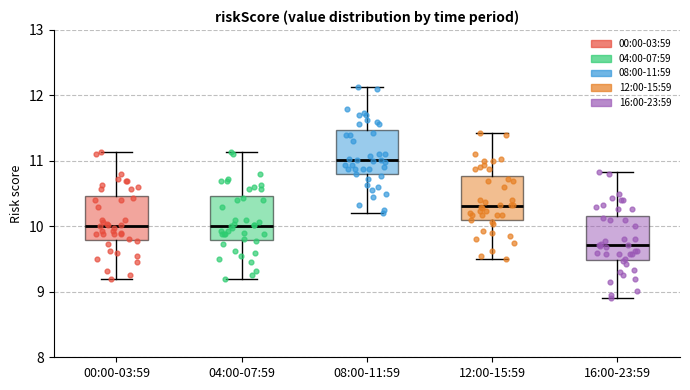

Which box has the highest median line?

08:00-11:59